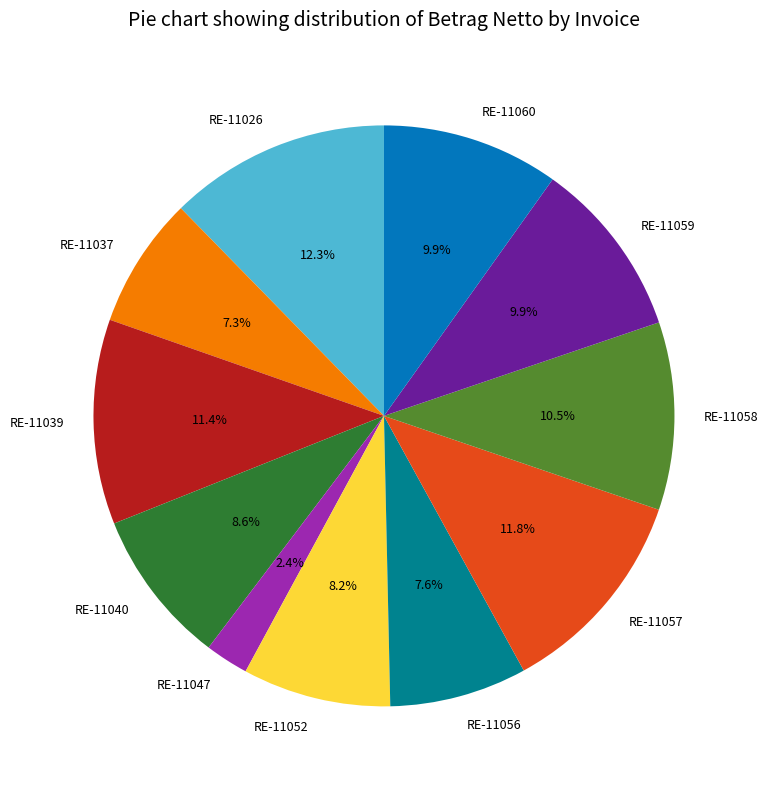

Is there a majority slice in this chart?

No